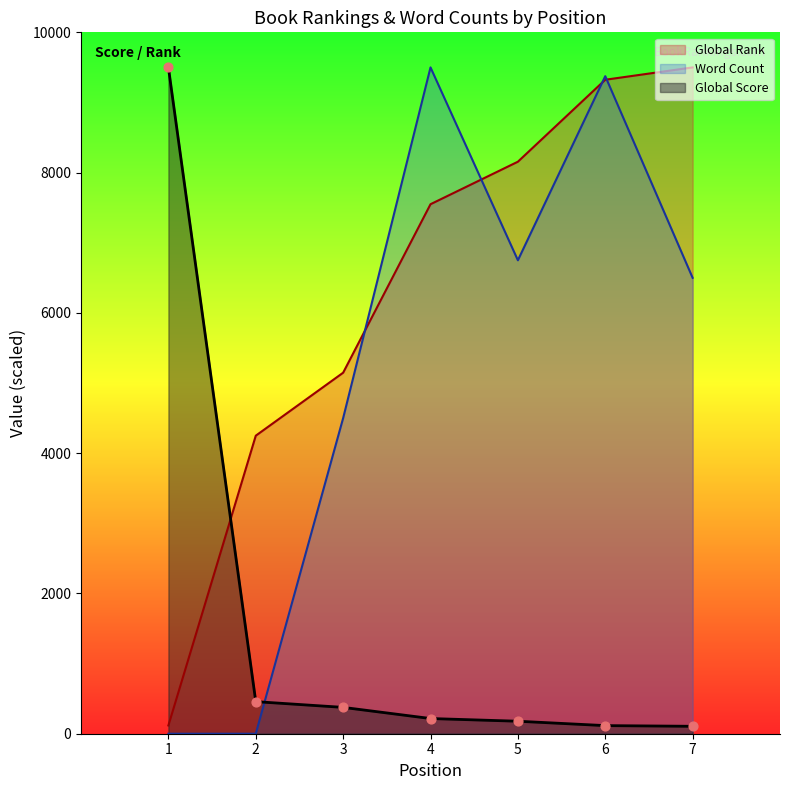

Which series reaches the maximum Y coordinate?

Global Rank